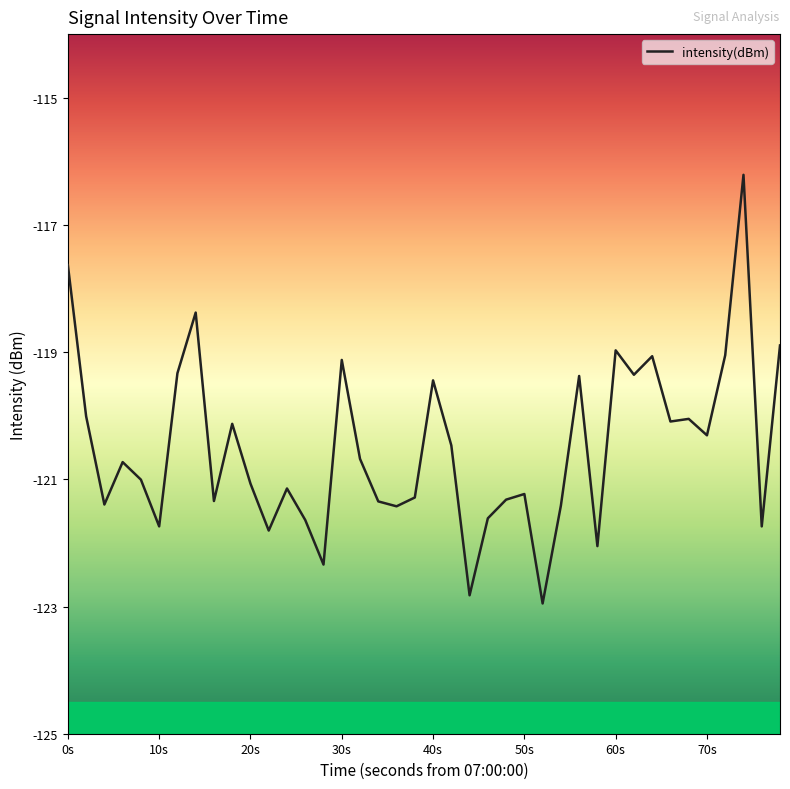

What is the difference between the maximum and minimum values?

6.7